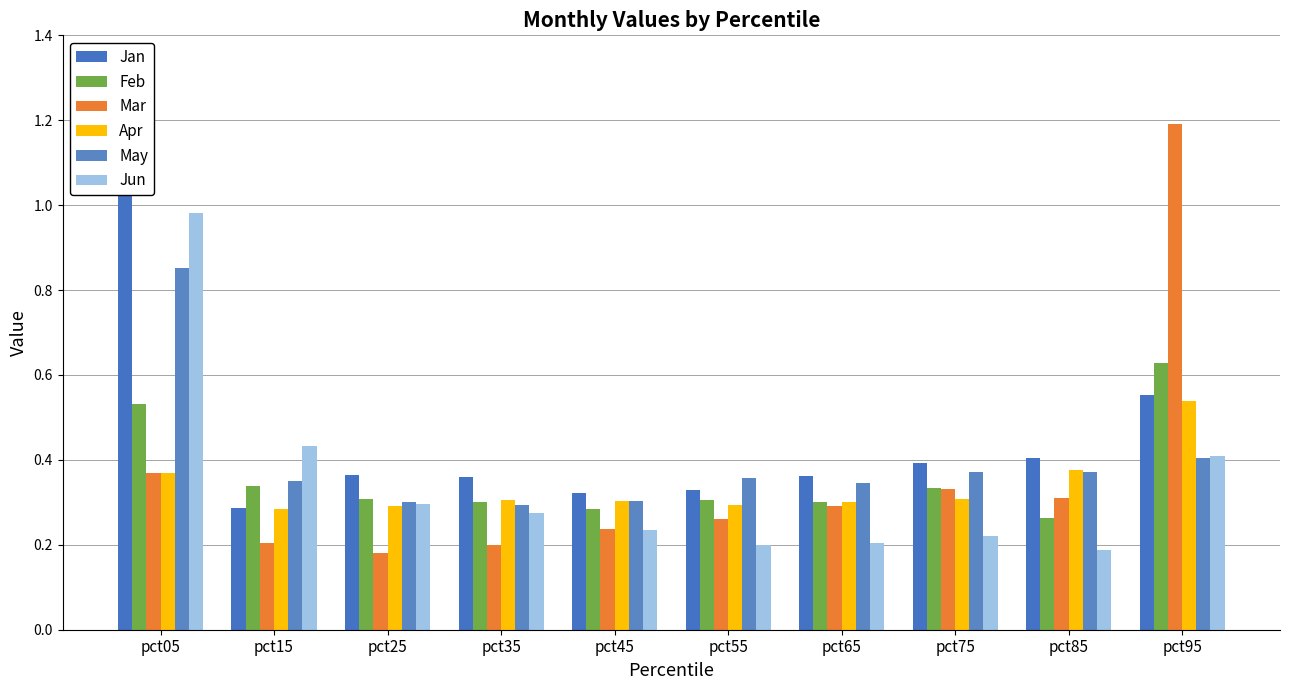

What is the sum of all Jun values?

3.4